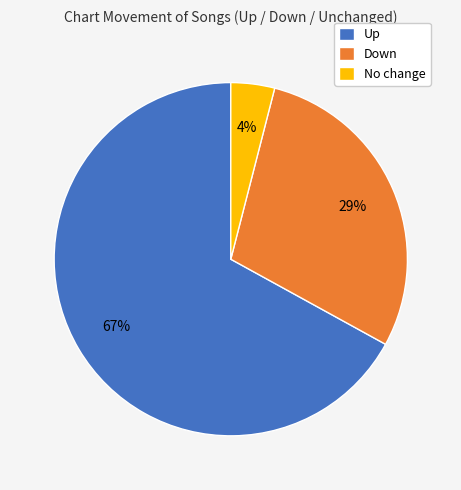

What percentage is the No change slice, to the nearest percent?

4%